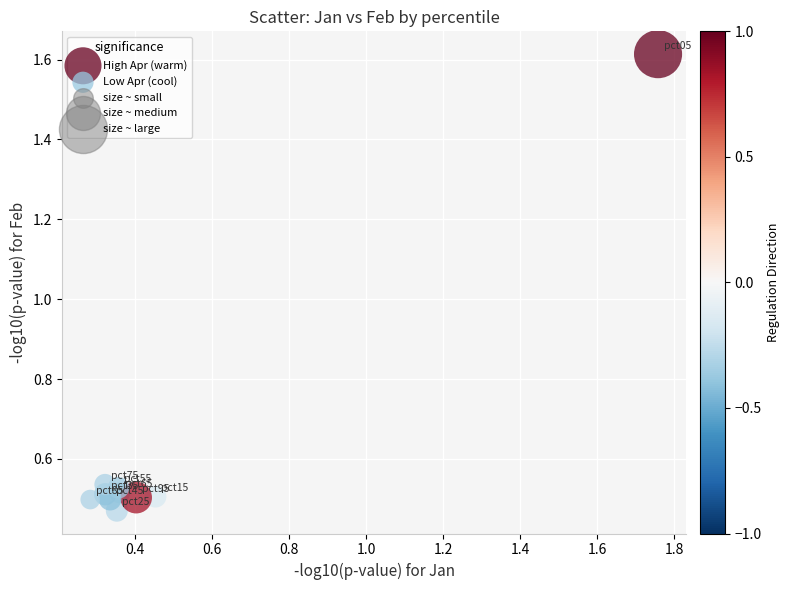

Which series contains the highest Y value?

High Apr (warm)